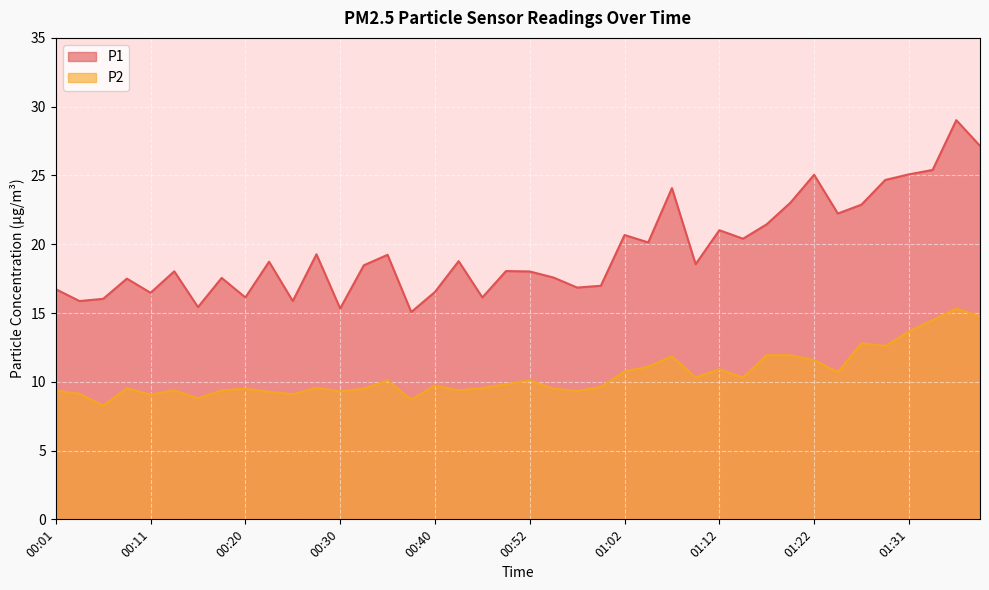

List the labels in order of P1 value, largest first.

01:36, 01:39, 01:34, 01:31, 01:22, 01:29, 01:07, 01:19, 01:27, 01:24, 01:17, 01:12, 01:02, 01:14, 01:04, 00:28, 00:35, 00:42, 00:23, 01:09, 00:33, 00:50, 00:13, 00:52, 00:55, 00:18, 00:08, 01:00, 00:57, 00:01, 00:40, 00:11, 00:20, 00:45, 00:06, 00:03, 00:25, 00:16, 00:30, 00:37